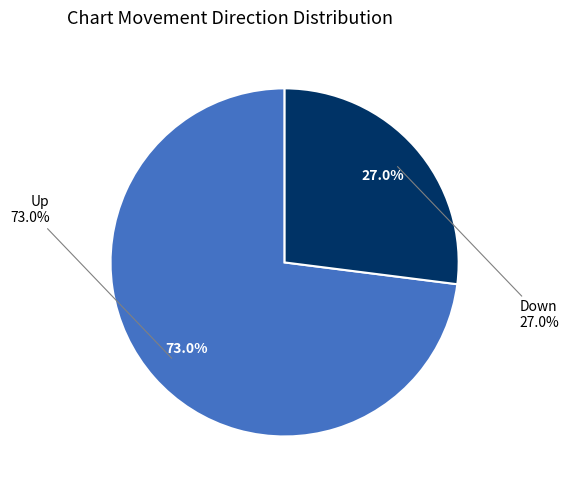

How many slices are in this pie chart?

2